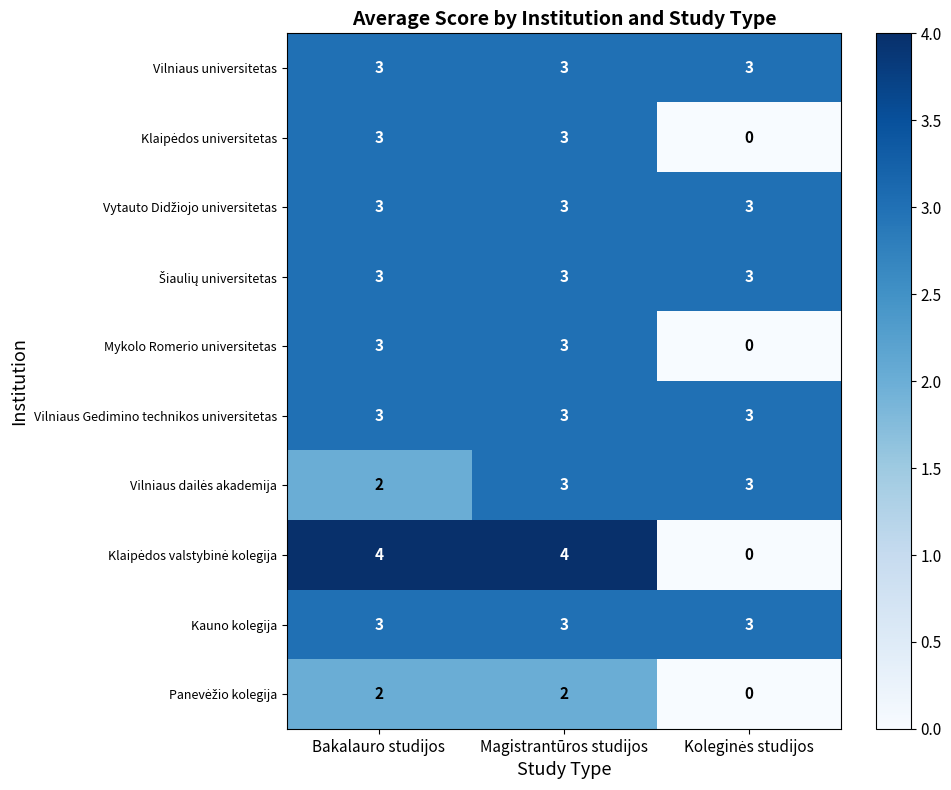

What is the greatest value displayed?

4